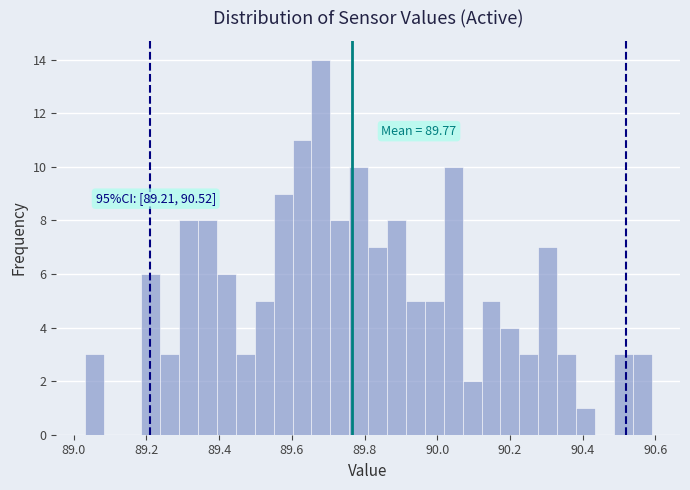

Read against the x-axis, roughly where is the centre of the tallest bar?

89.68